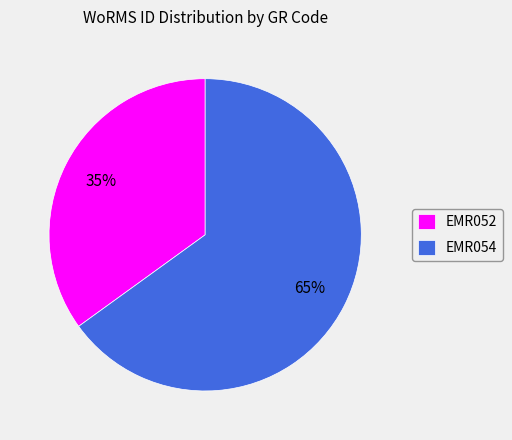

What percentage is the EMR054 slice, to the nearest percent?

65%